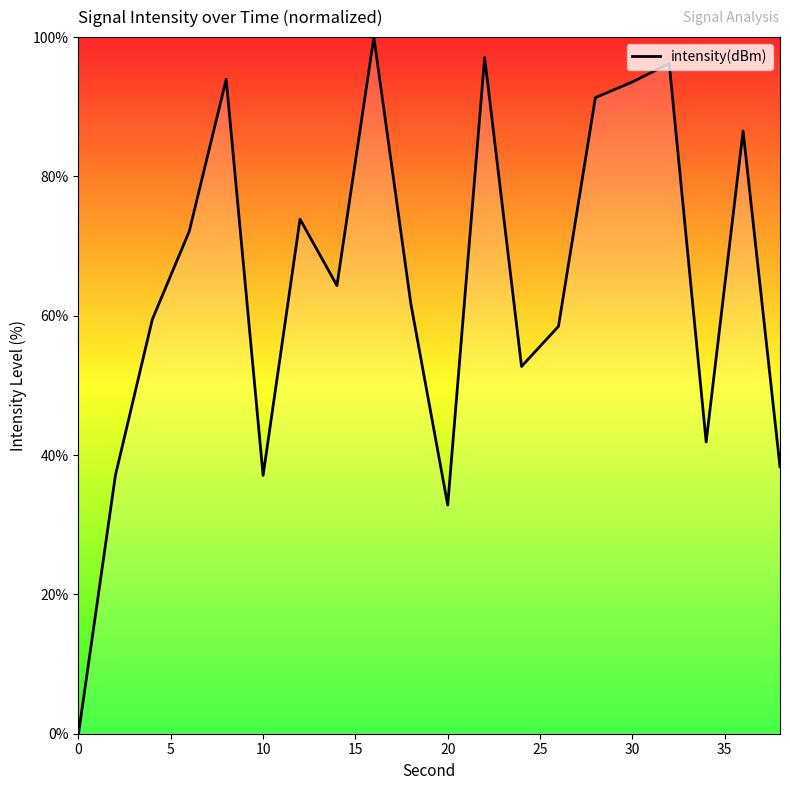

What is the difference between the maximum and minimum values?

100.0